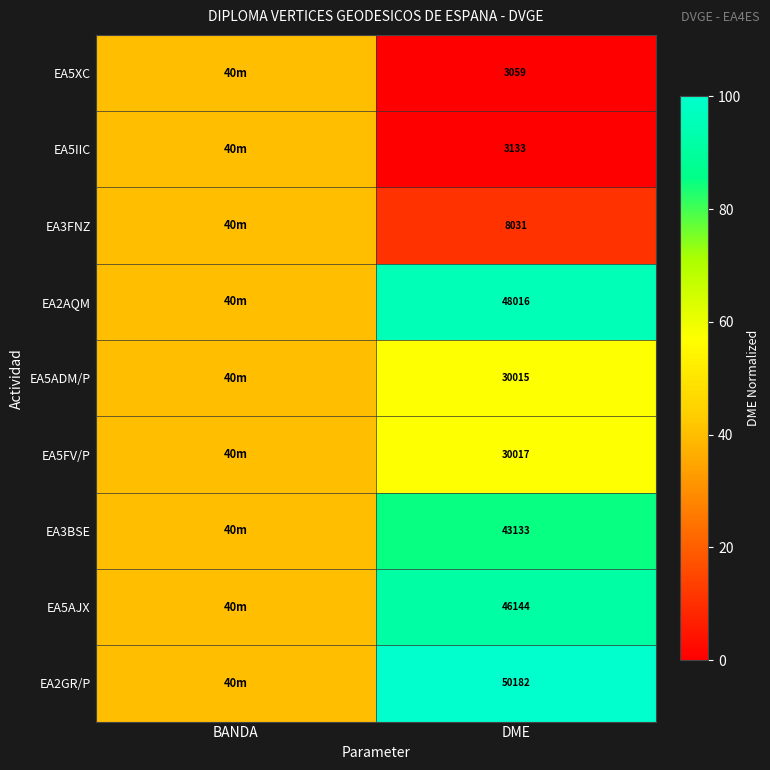

Rank the series at DME from highest to lowest value.

EA2GR/P, EA2AQM, EA5AJX, EA3BSE, EA5FV/P, EA5ADM/P, EA3FNZ, EA5IIC, EA5XC